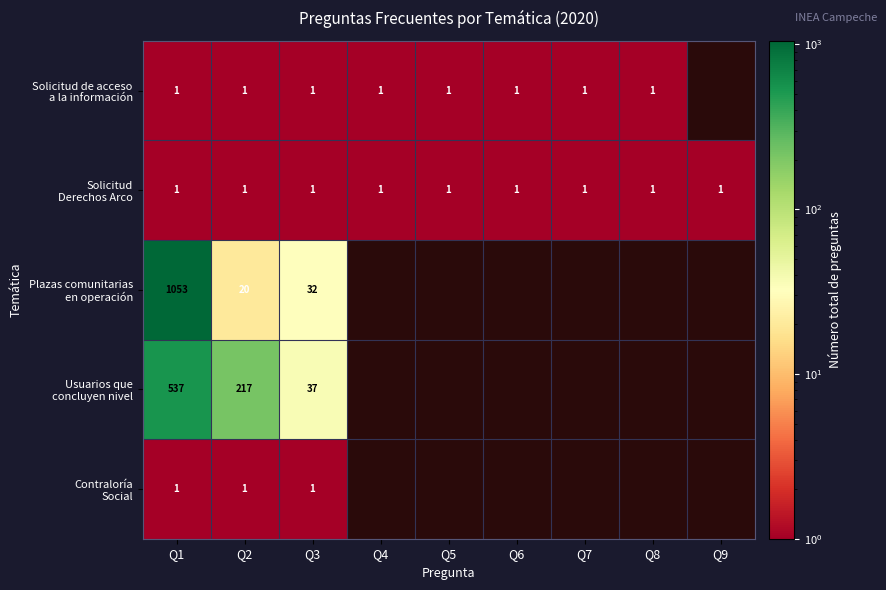

Rank the series by their maximum value, from lowest to highest.

Solicitud de acceso a la información, Solicitud Derechos Arco, Contraloría Social, Usuarios que concluyen nivel, Plazas comunitarias en operación